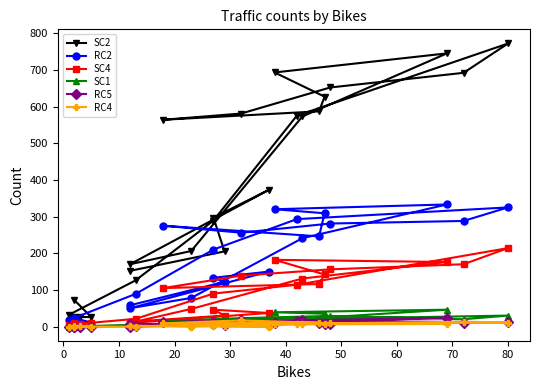

How many categories are shown in the chart?

24